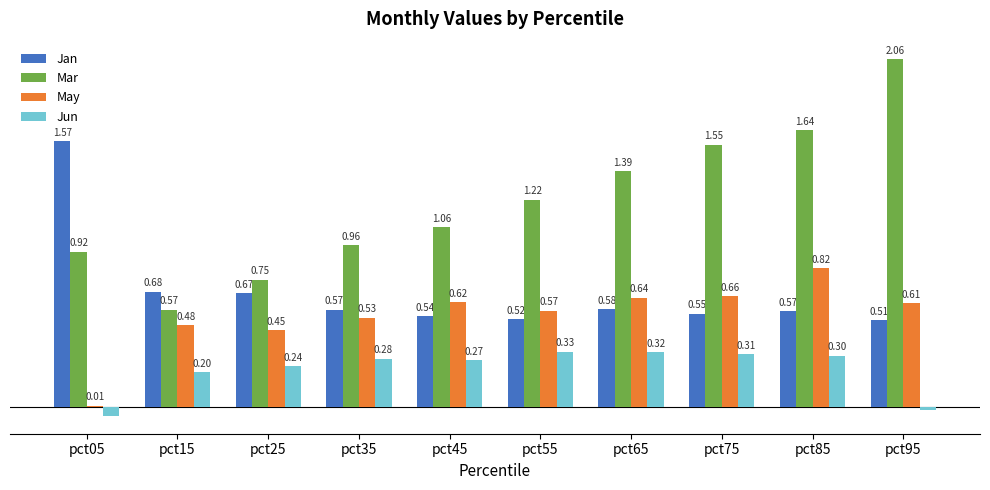

What are all the series names shown in the legend?

Jan, Mar, May, Jun